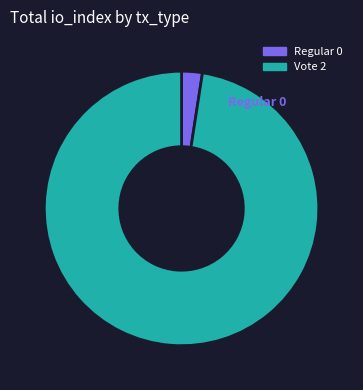

What is the majority slice?

Vote